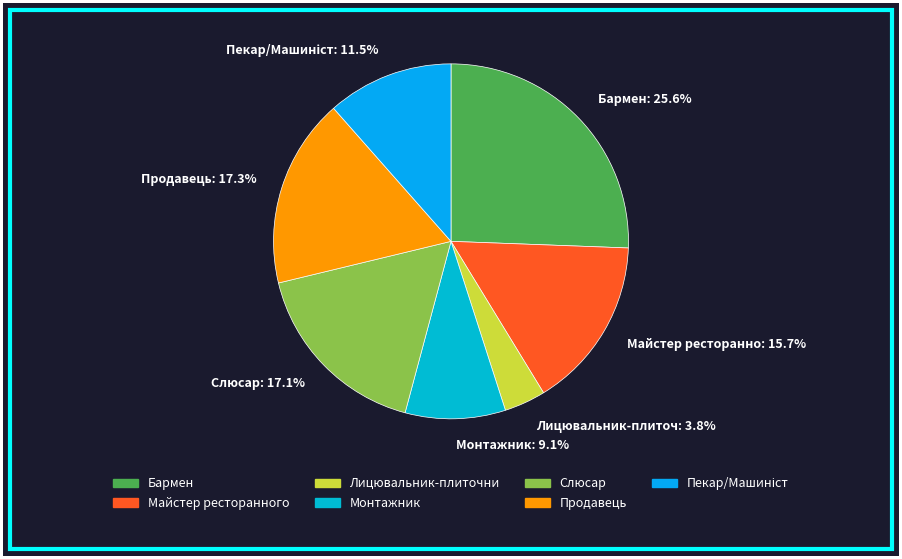

Is Майстер ресторанно: 15.7% the majority of the pie?

No